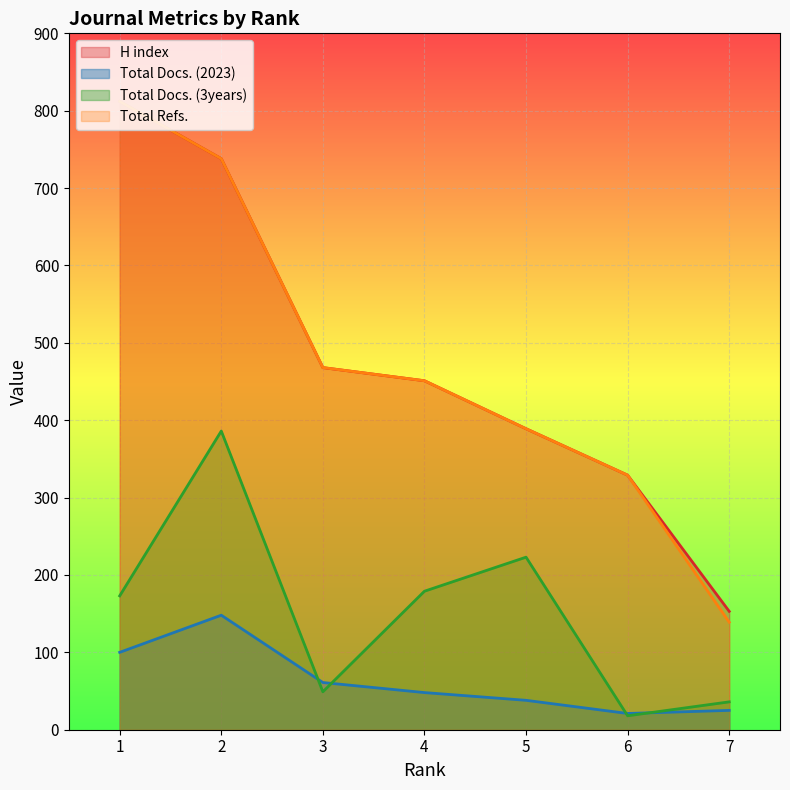

How many data points does each series have?

7